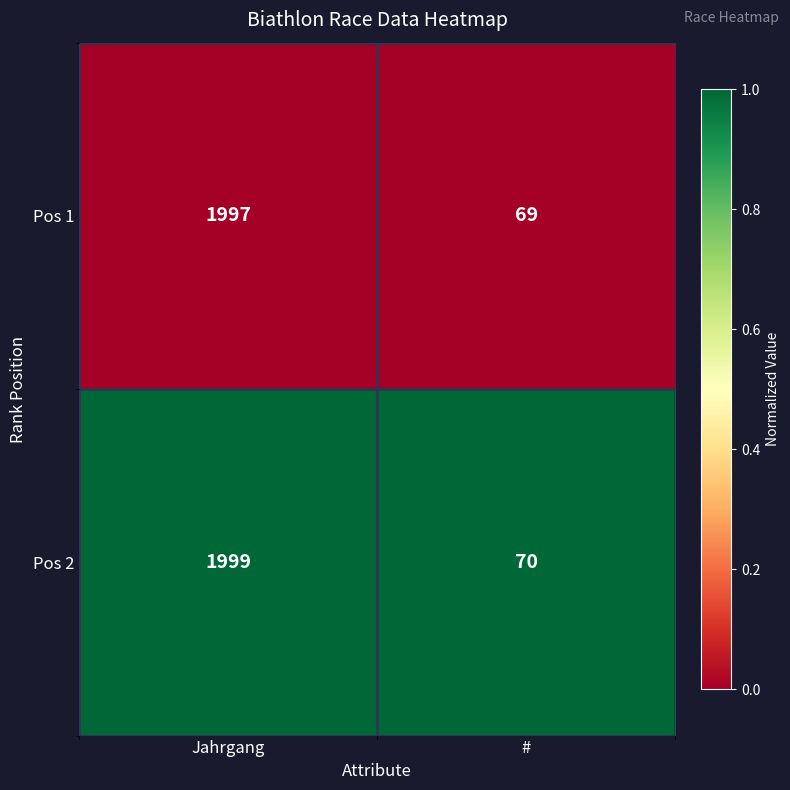

Reading right to left, extract all data points from this chart.

Pos 1: #=69	Jahrgang=1997
Pos 2: #=70	Jahrgang=1999